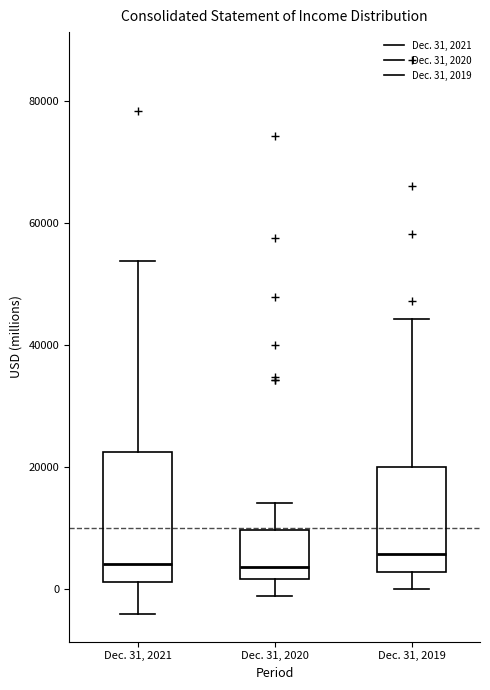

Reading left to right, transcribe this box plot: for each box, give where its median line is, the range the box spans, and where its two whiskers end, as read against the y-axis. The values are not printed on the chart, so give them approximately, as read against the axis.

Dec. 31, 2021: median 4000, box 2000 to 22000, whiskers -4000 to 54000
Dec. 31, 2020: median 4000, box 2000 to 10000, whiskers -2000 to 14000
Dec. 31, 2019: median 6000, box 2000 to 20000, whiskers 0 to 44000